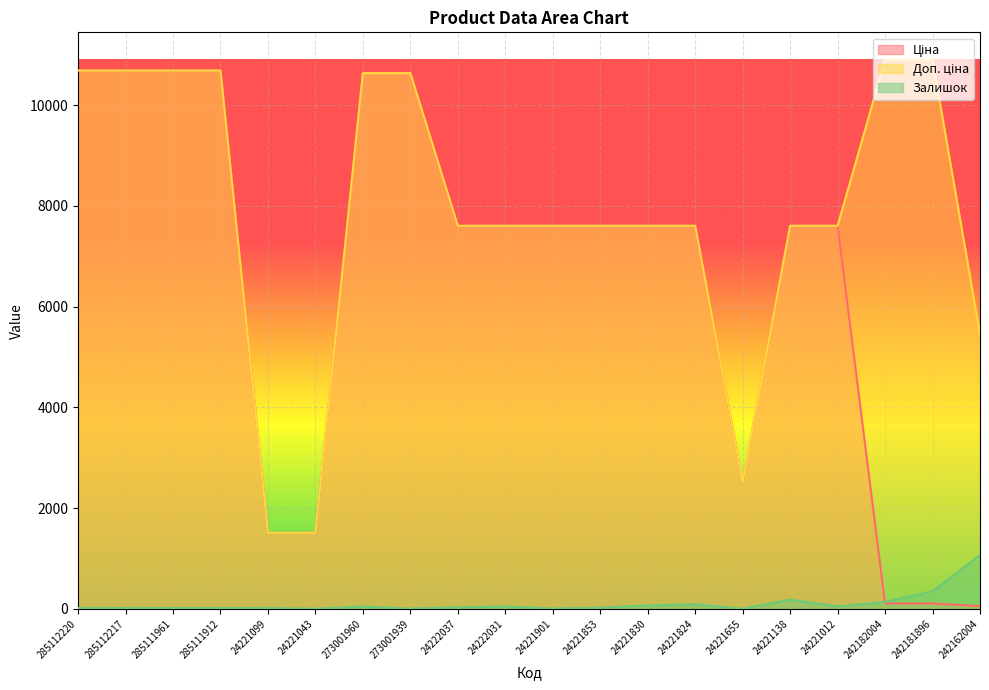

Which series has the largest total across all categories?

Доп. ціна